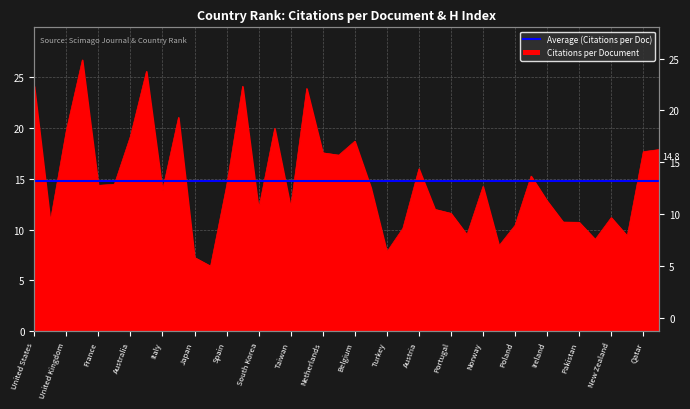

The value at Qatar is 17.7. True or false?

True